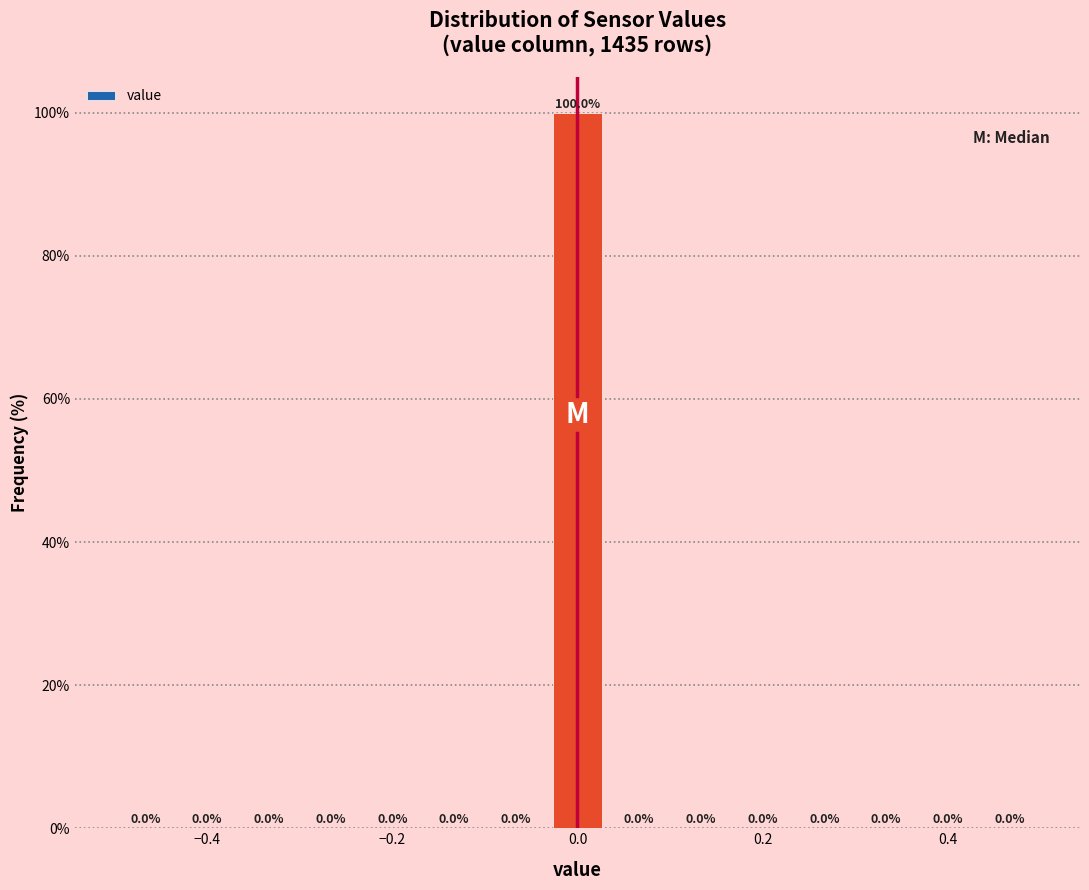

Read against the x-axis, roughly where is the centre of the tallest bar?

0.00